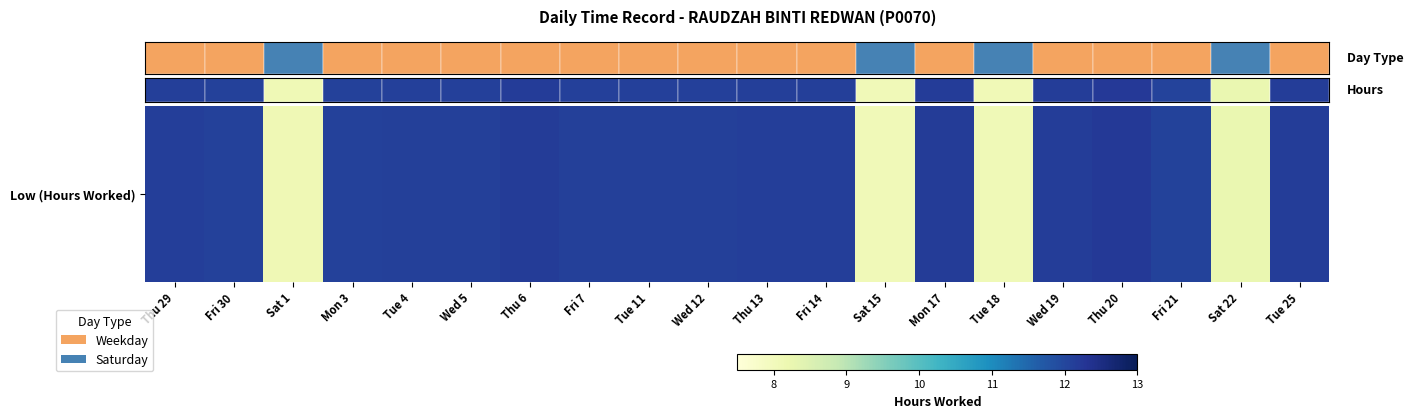

List the labels in order of value, largest first.

Thu 20, Mon 17, Thu 6, Tue 25, Wed 19, Fri 14, Thu 13, Thu 29, Tue 4, Fri 7, Wed 5, Tue 11, Wed 12, Mon 3, Fri 30, Fri 21, Sat 22, Sat 1, Tue 18, Sat 15